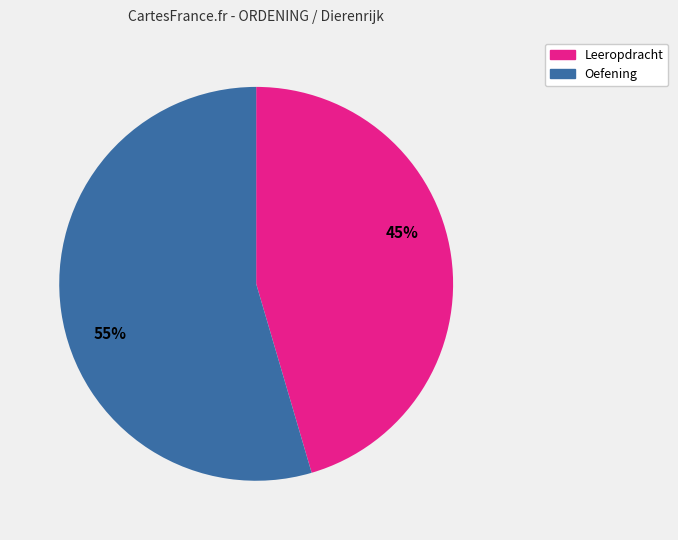

To the nearest percent, what is the average slice percentage?

50%